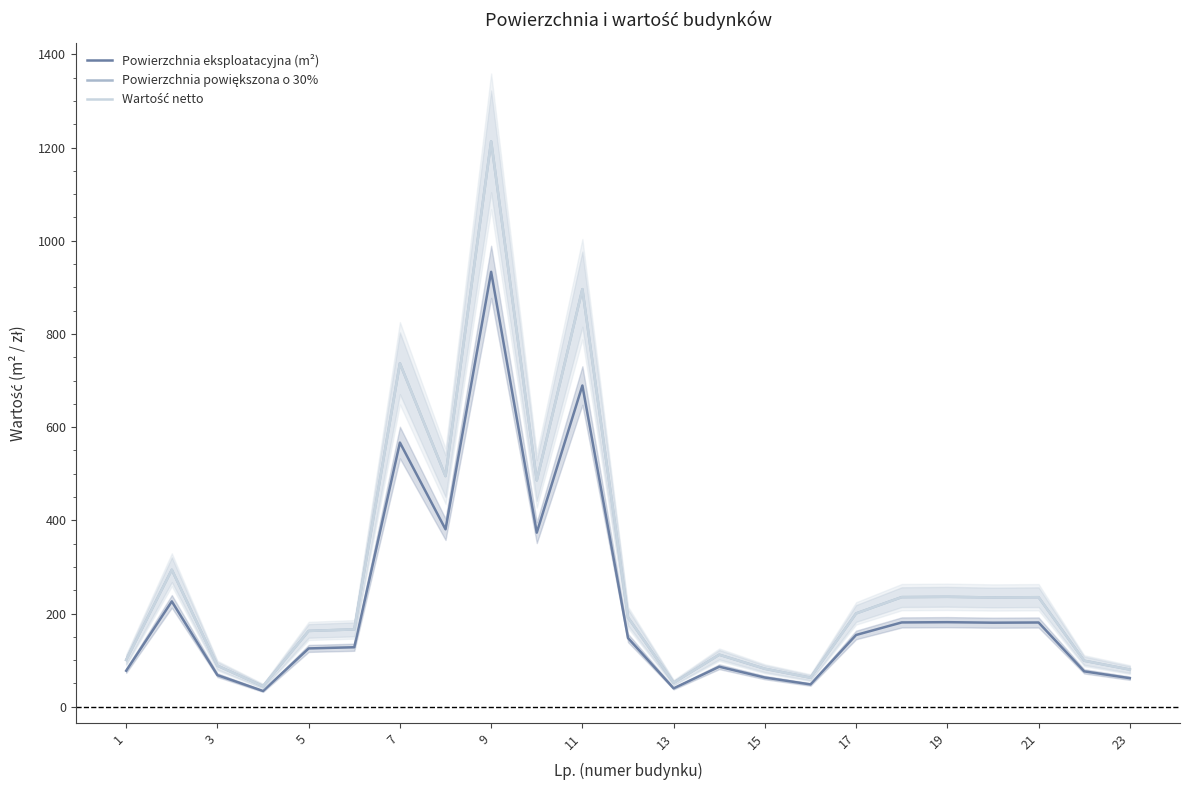

The Powierzchnia eksploatacyjna (m²) series shows 113.2 at 3. True or false?

False